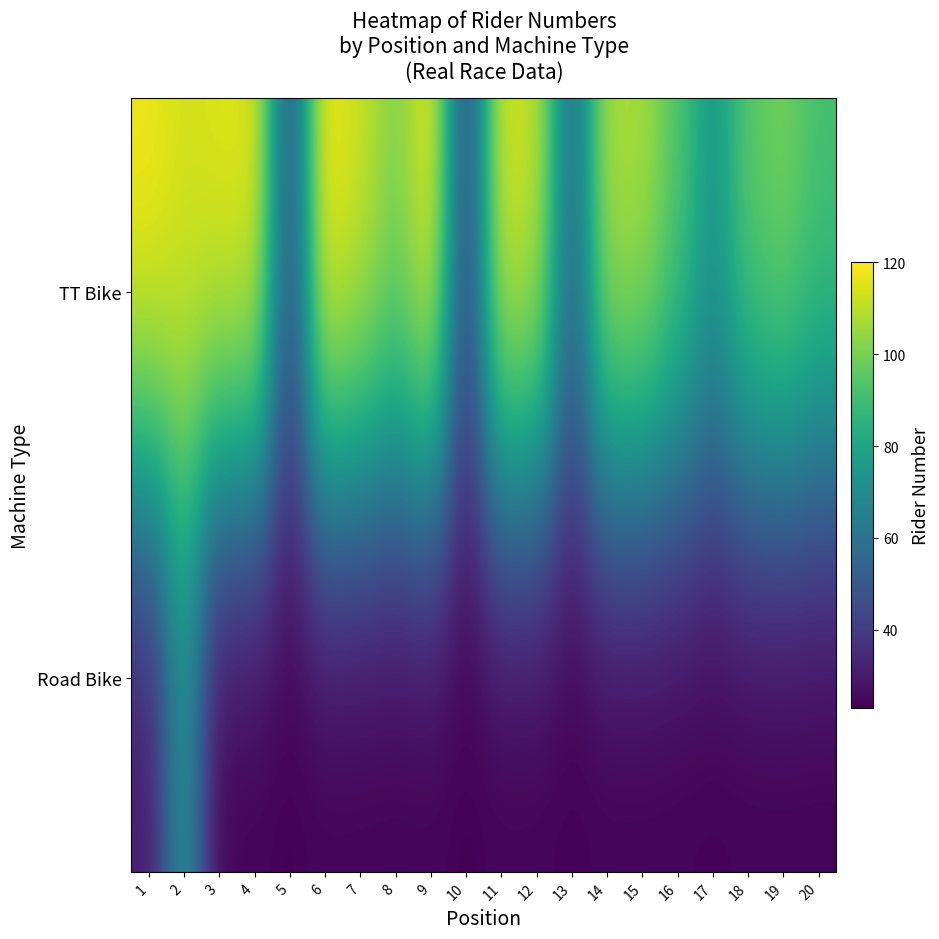

At how many categories does at least one series exceed 104?

11